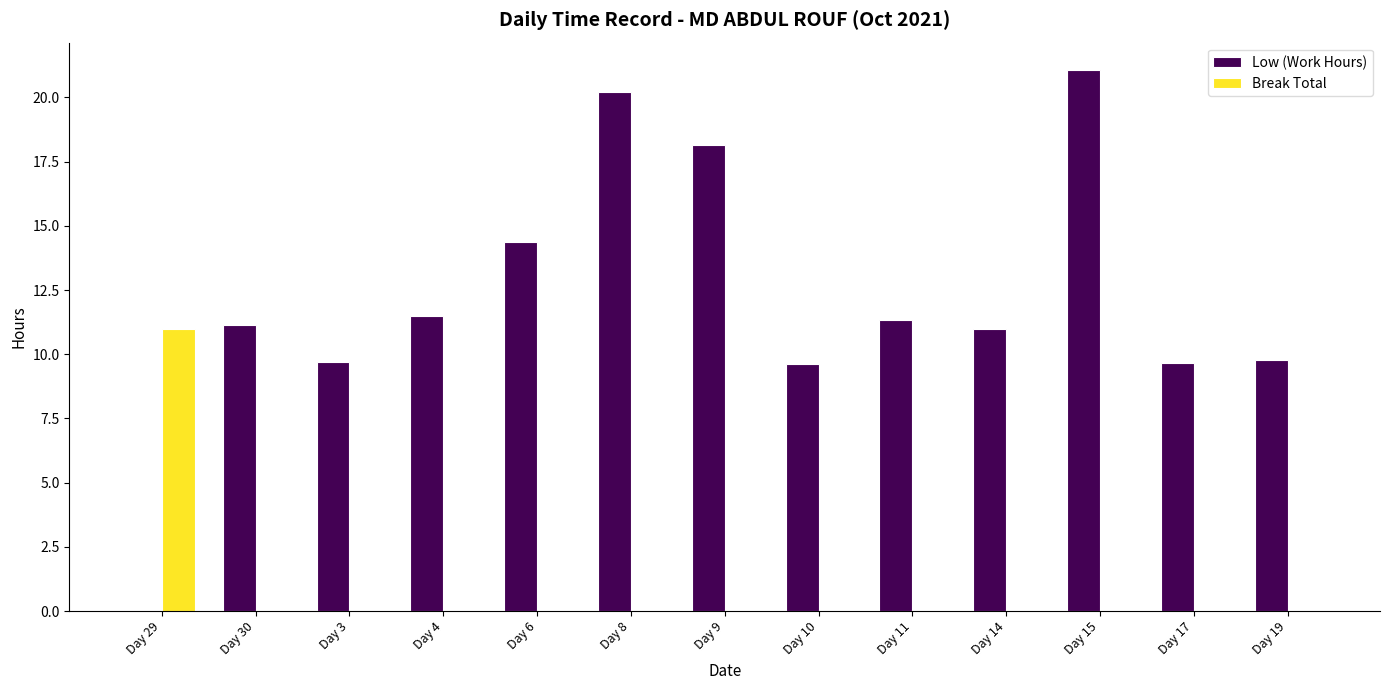

Is it true that Break Total equals -7.3 at Day 14?

False